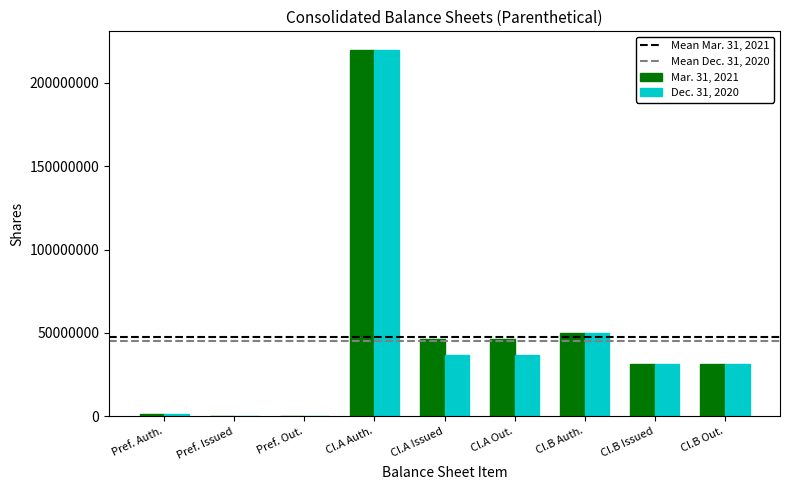

Which series changed the most between Pref. Issued and Cl.A Issued?

Mar. 31, 2021